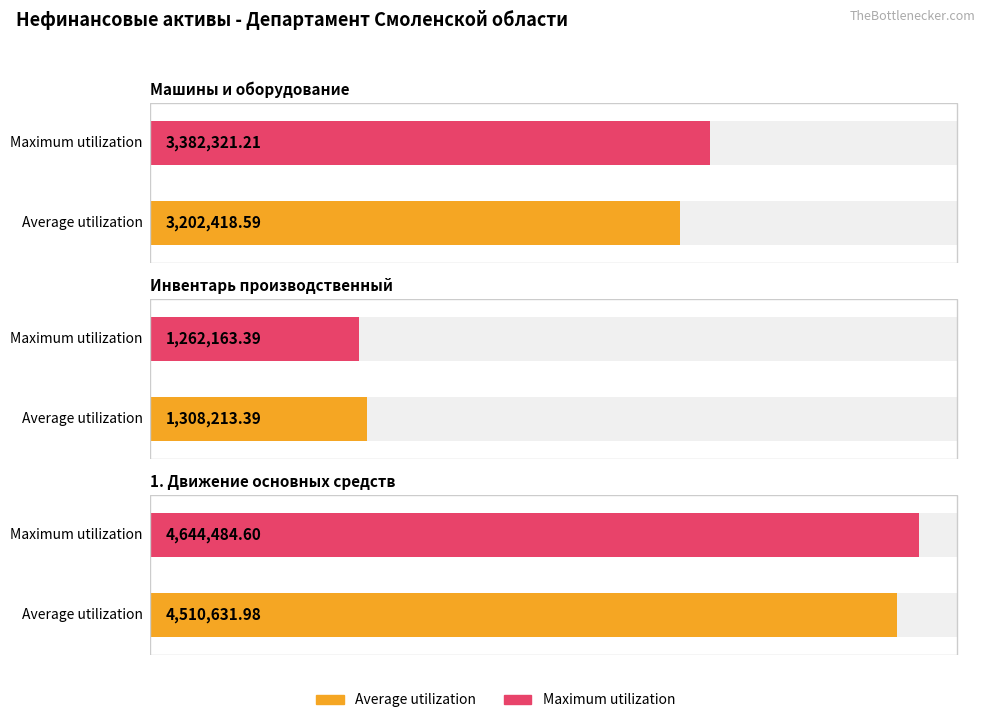

Are the bars grouped side by side (vs. stacked)?

Yes